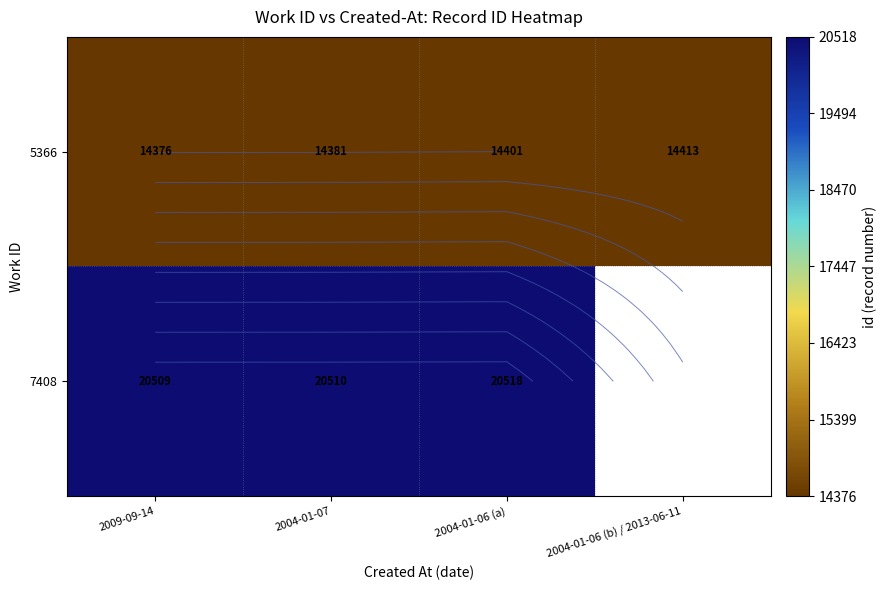

What is the minimum value for 5366?

14376.0